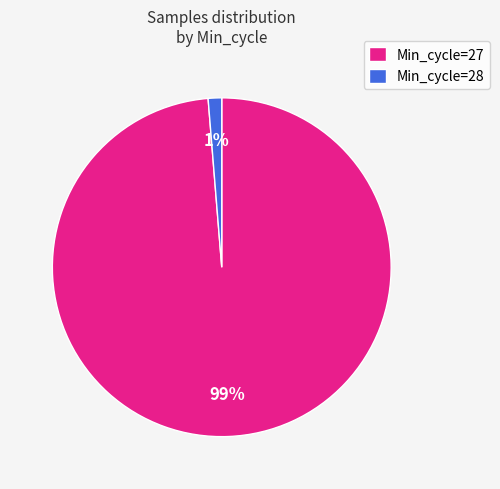

Is it true that Min_cycle=28 is 14% of the pie?

False